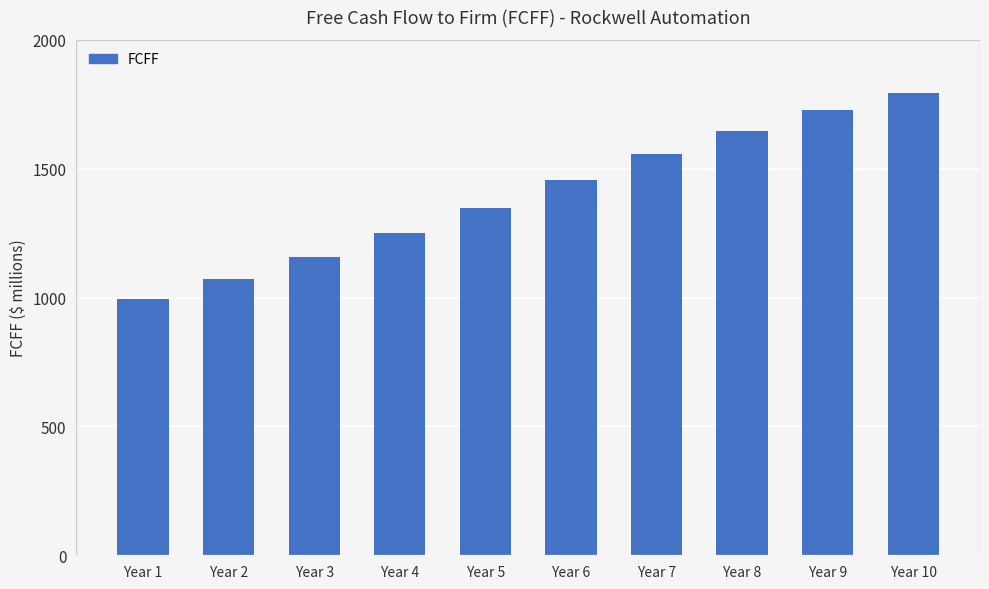

List the labels in order of value, largest first.

Year 10, Year 9, Year 8, Year 7, Year 6, Year 5, Year 4, Year 3, Year 2, Year 1